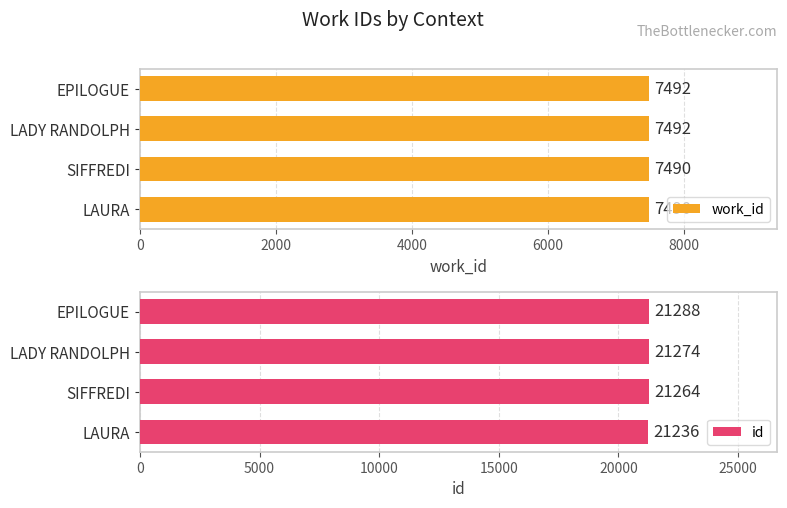

What is the value of the work_id bar at the 4th from the left?

7492